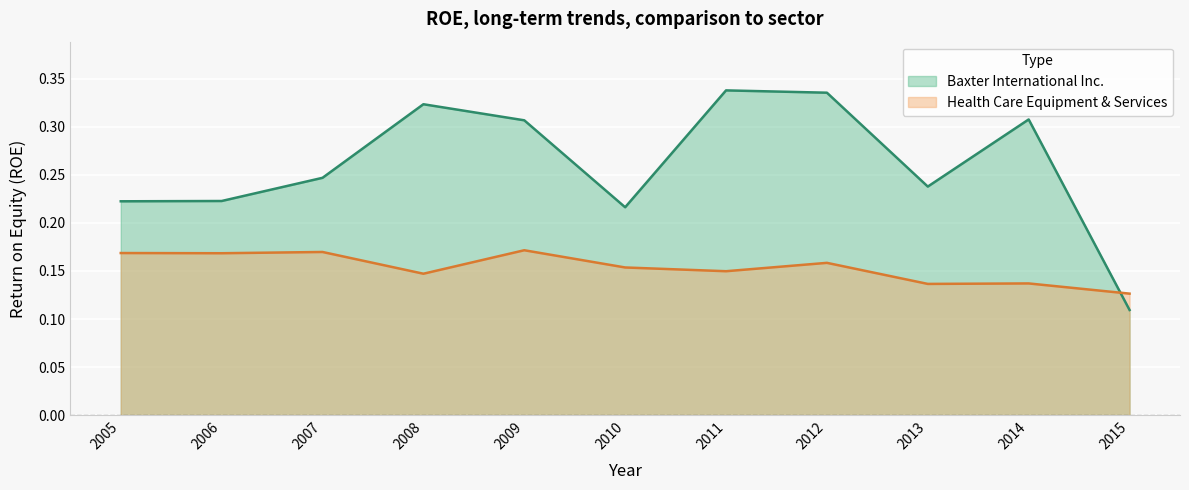

Between which two adjacent categories do Health Care Equipment & Services and Baxter International Inc. first intersect?

2014 and 2015